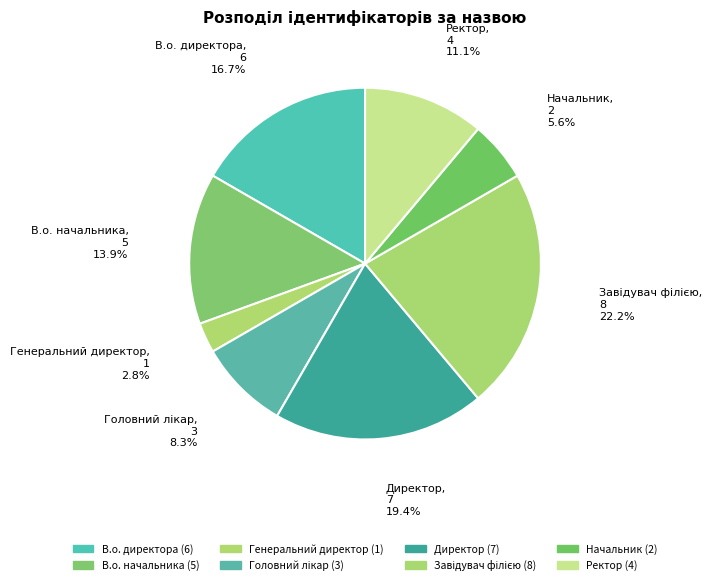

How many segments does this pie chart have?

8